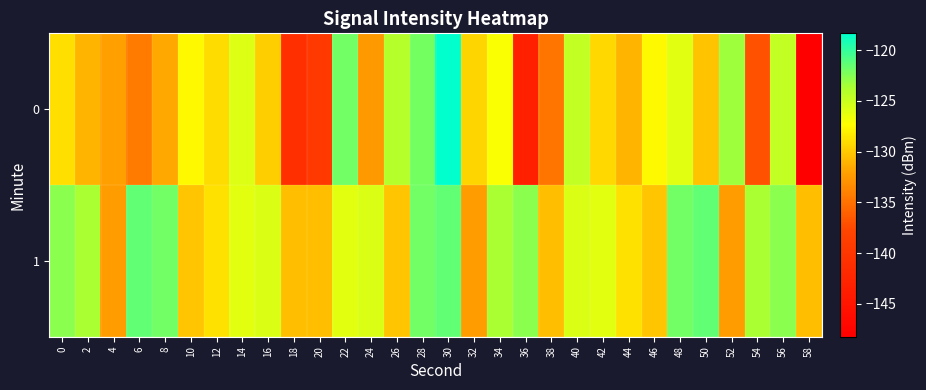

What is the difference between the highest and lowest values at 48?

4.0